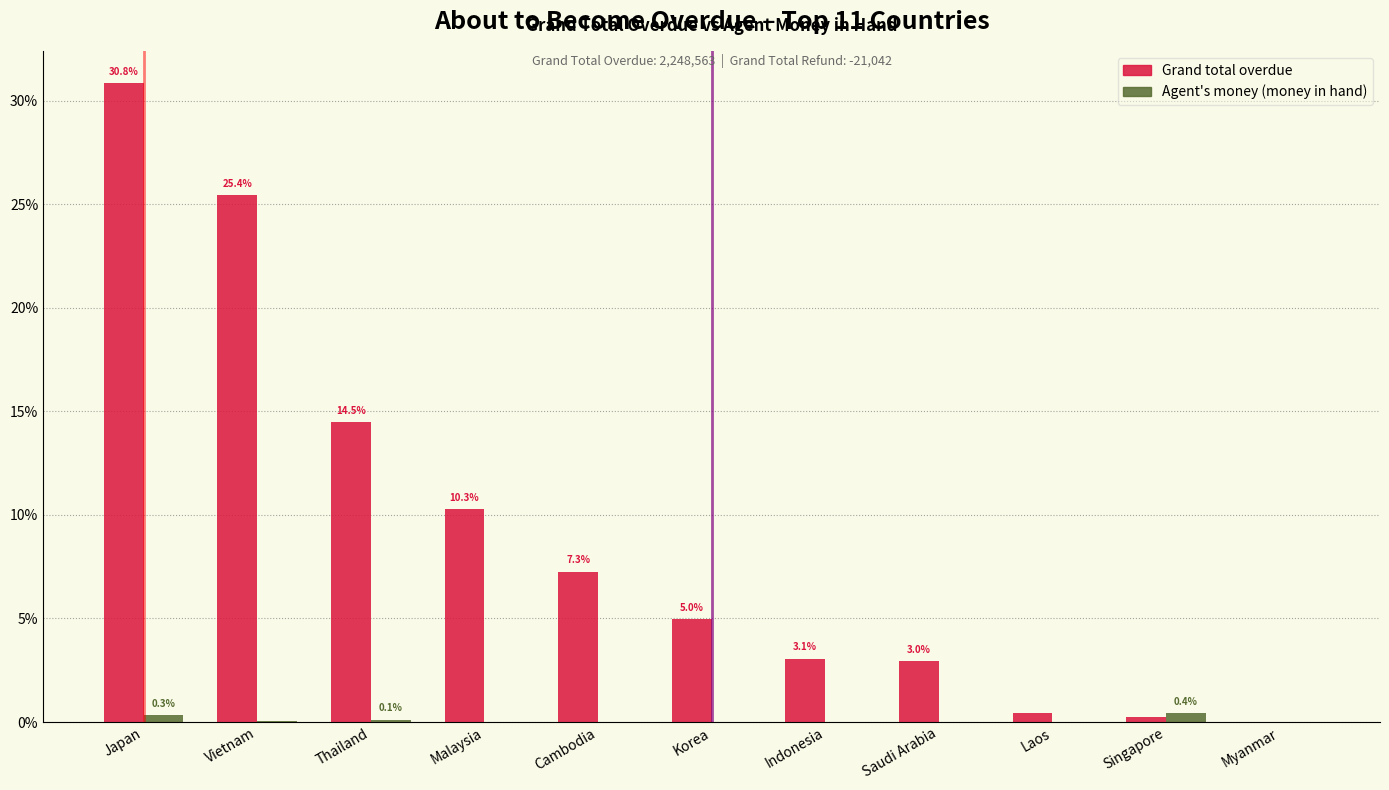

The Grand total overdue series shows 2.0 at Indonesia. True or false?

False